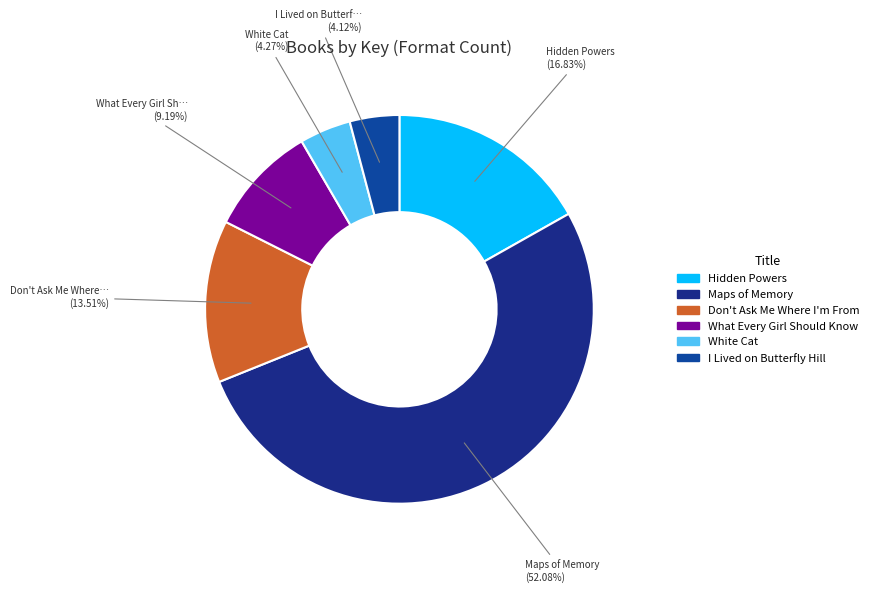

Is it true that What Every Girl Should Know is 4% of the pie?

False